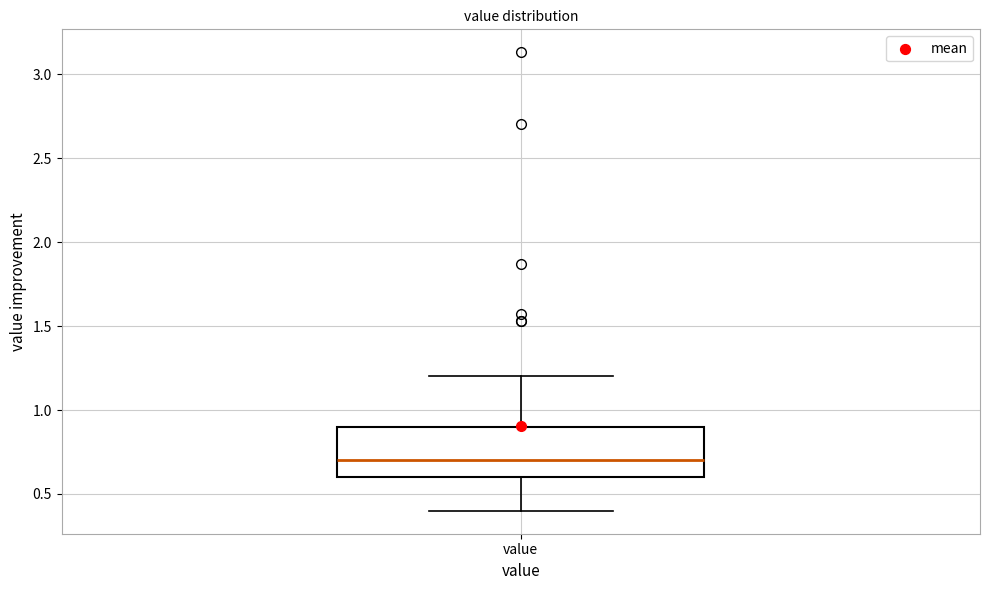

Transcribe this box plot: give where the median line is, the range the box spans, and where the two whiskers end, as read against the y-axis. The values are not printed on the chart, so give them approximately, as read against the axis.

median 0.7, box 0.6 to 0.9, whiskers 0.4 to 1.2